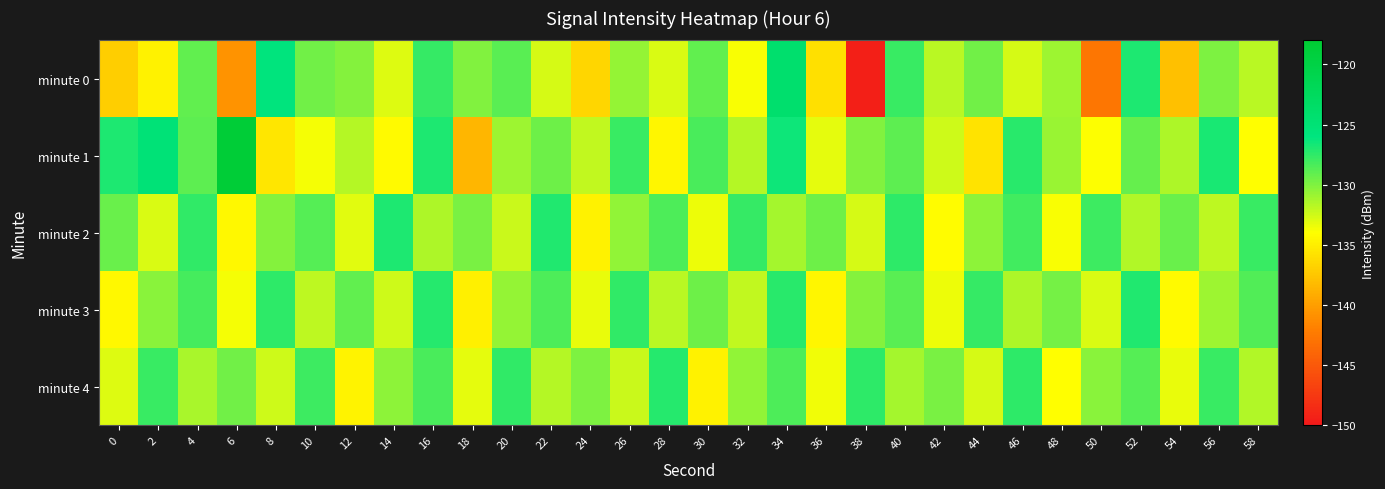

Which series has the widest spread of values?

minute 0